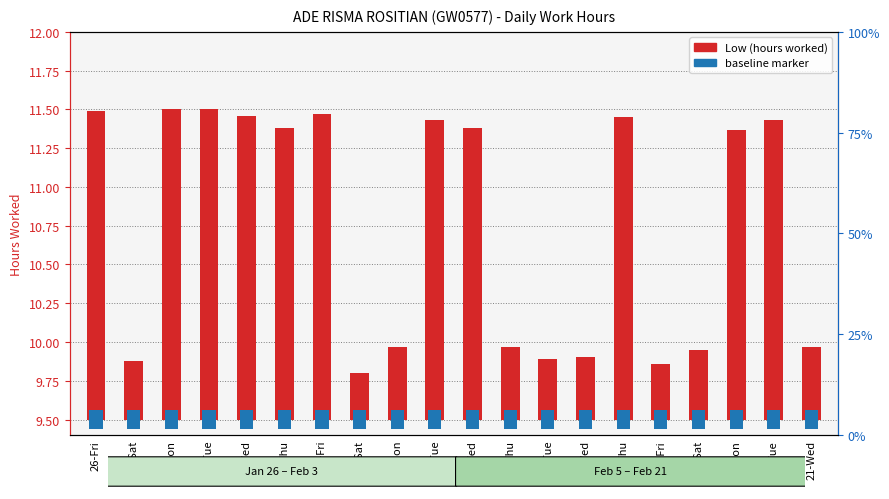

Reading left to right, list all the values displayed in this chart.

Low (hours worked): 26-Fri=2.0	27-Sat=0.4	29-Mon=2.0	30-Tue=2.0	31-Wed=2.0	1-Thu=1.9	2-Fri=2.0	3-Sat=0.3	5-Mon=0.5	6-Tue=1.9	7-Wed=1.9	8-Thu=0.5	13-Tue=0.4	14-Wed=0.4	15-Thu=1.9	16-Fri=0.4	17-Sat=0.4	19-Mon=1.9	20-Tue=1.9	21-Wed=0.5
reference baseline marker: 26-Fri=0.1	27-Sat=0.1	29-Mon=0.1	30-Tue=0.1	31-Wed=0.1	1-Thu=0.1	2-Fri=0.1	3-Sat=0.1	5-Mon=0.1	6-Tue=0.1	7-Wed=0.1	8-Thu=0.1	13-Tue=0.1	14-Wed=0.1	15-Thu=0.1	16-Fri=0.1	17-Sat=0.1	19-Mon=0.1	20-Tue=0.1	21-Wed=0.1